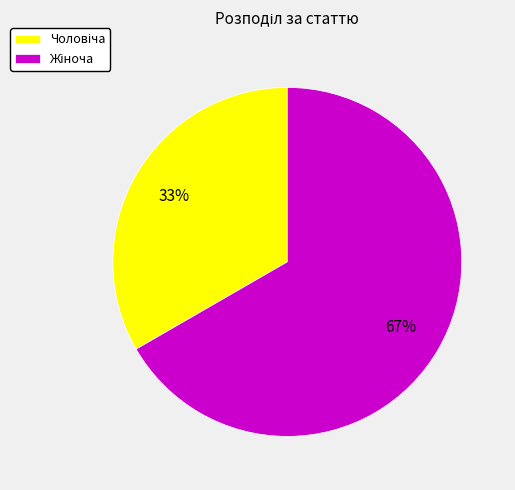

To the nearest percent, what is the average slice percentage?

50%